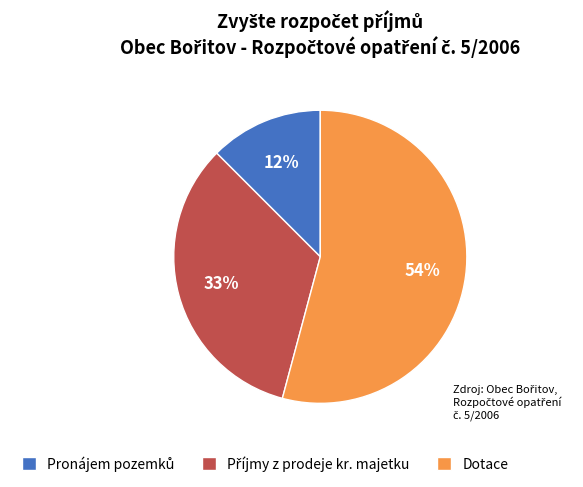

To the nearest percent, what is the difference between the largest and smallest slice percentages?

42%